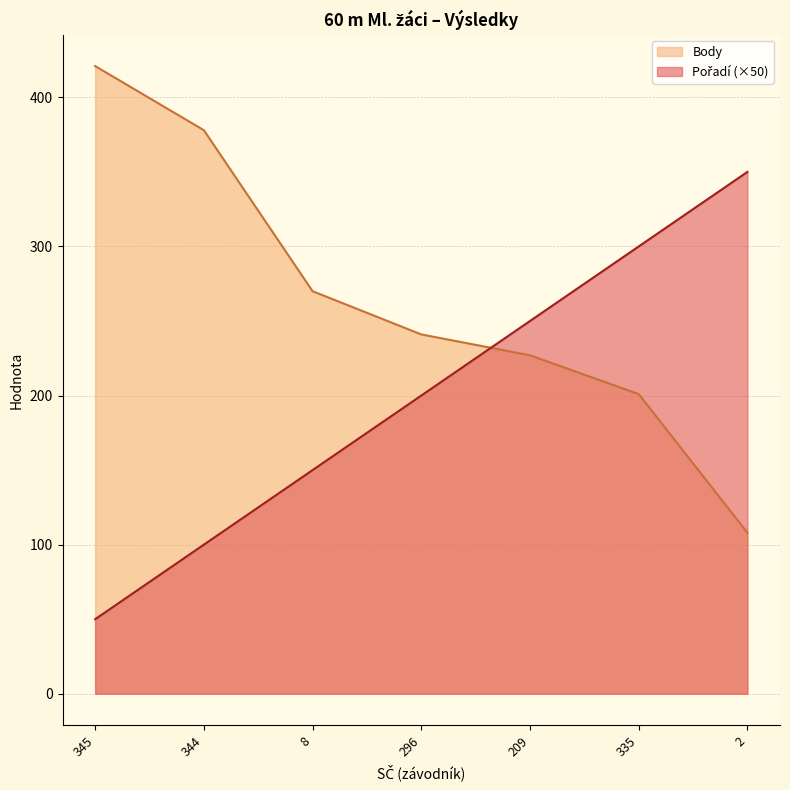

Which series ends up on top after the final intersection of Pořadí and Body?

Pořadí